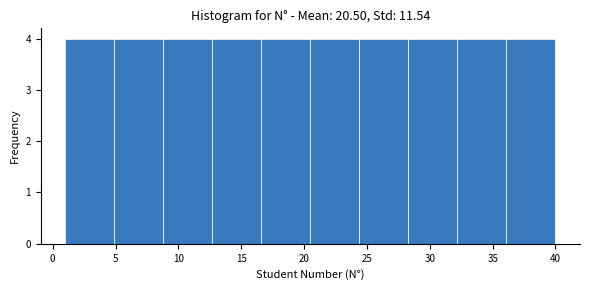

What is the height of the bar covering 8.8 to 12.7 on the x-axis? Neither the bar edges nor the heights are printed on the chart, so give them approximately, as read against the axes.

4